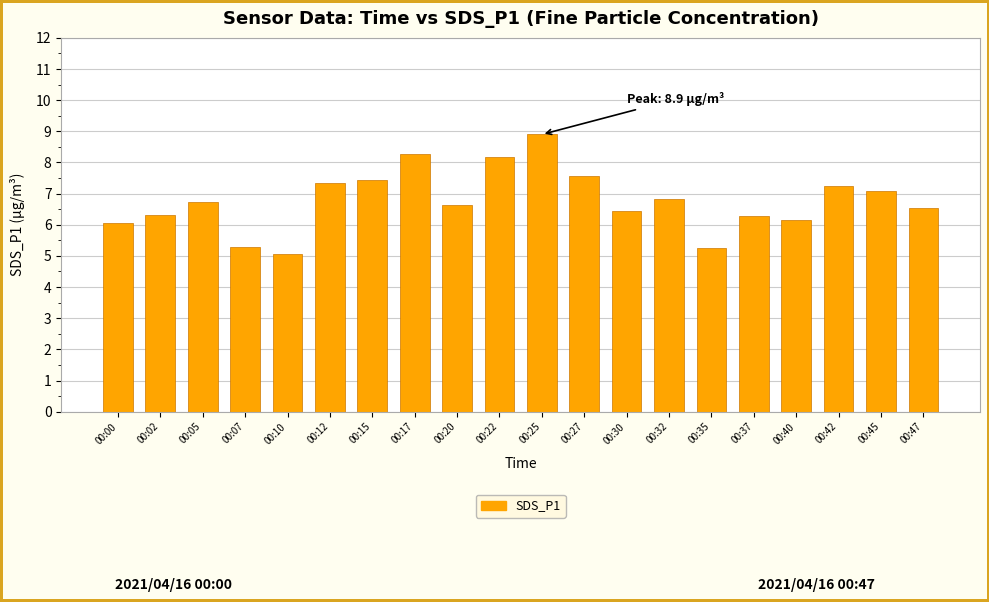

How many values exceed 6?

17